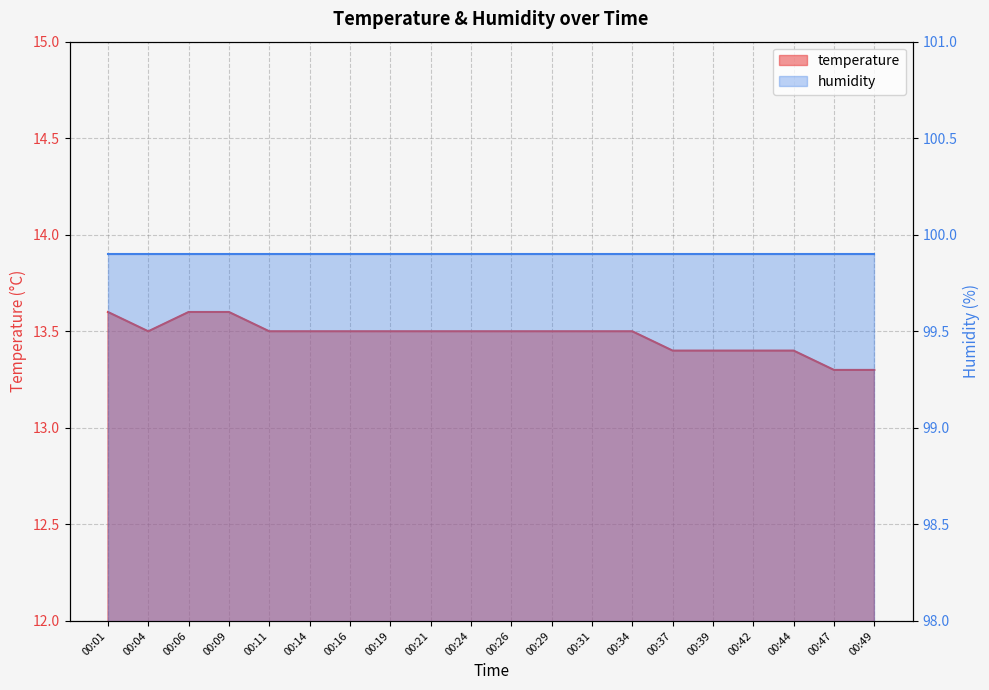

True or false: the data shows 13.5 at 00:34.

True